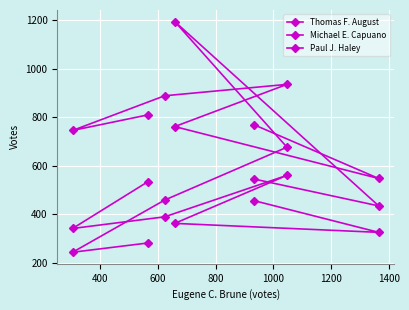

How many lines are shown in the chart?

3